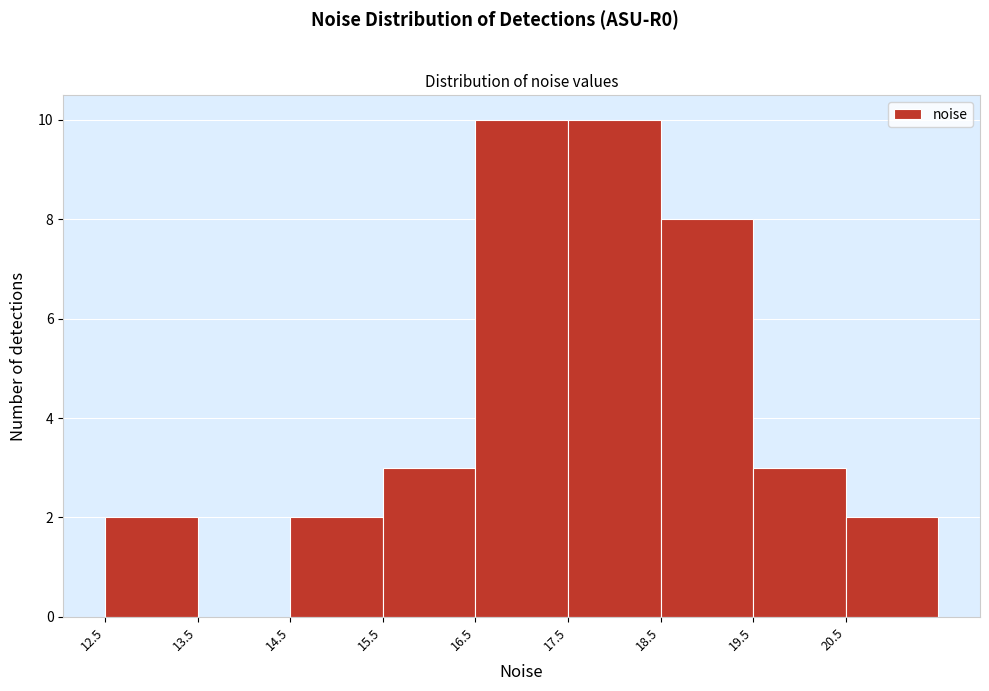

Reading left to right, transcribe this chart: for each bar, give the range it covers on the x-axis and its height. The values are not printed on the chart, so give them approximately, as read against the axis.

12.5 to 13.5: 2
13.5 to 14.5: 0
14.5 to 15.5: 2
15.5 to 16.5: 3
16.5 to 17.5: 10
17.5 to 18.5: 10
18.5 to 19.5: 8
19.5 to 20.5: 3
20.5 to 21.5: 2